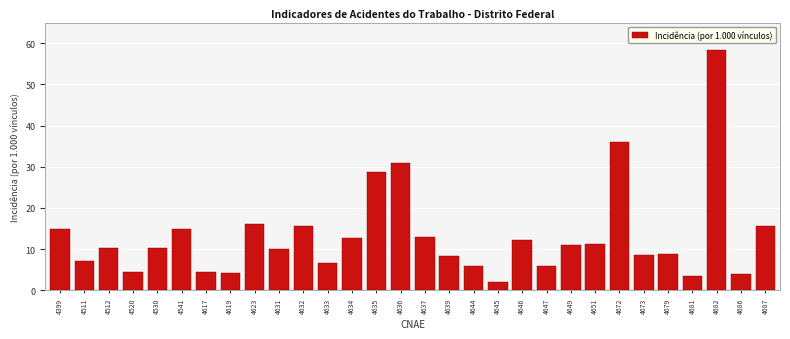

At which category does the chart reach its minimum across all series?

4645